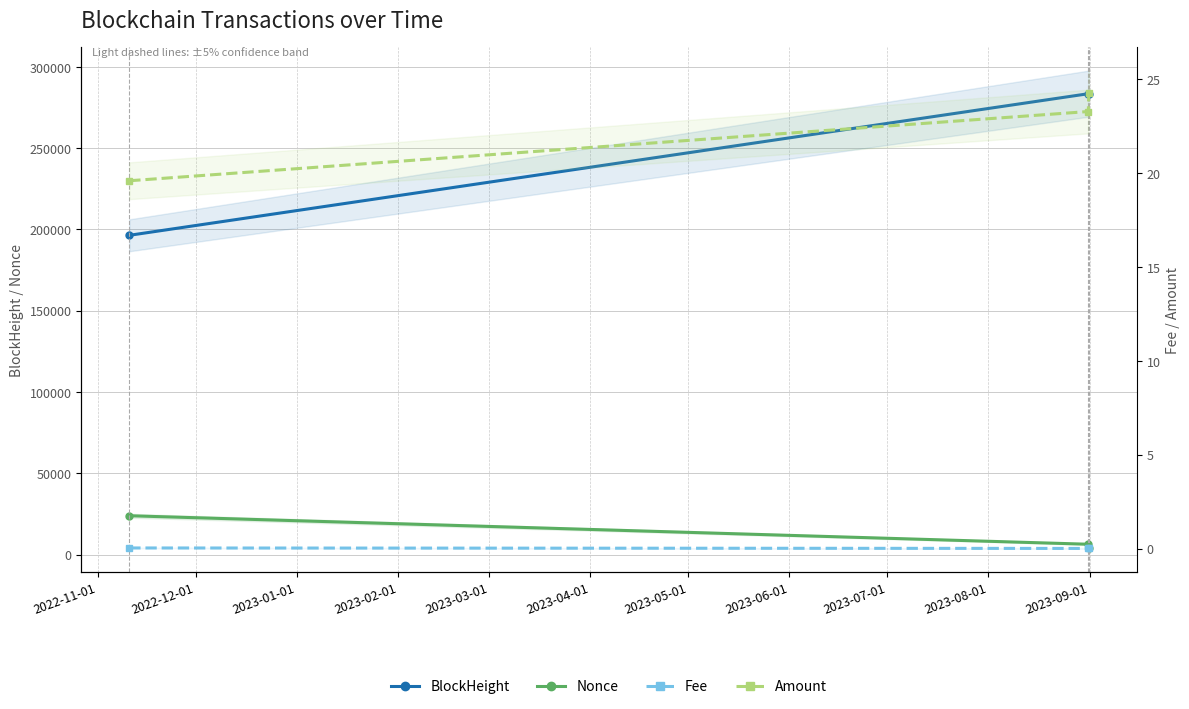

What is the average value of the Nonce series?

11370.3